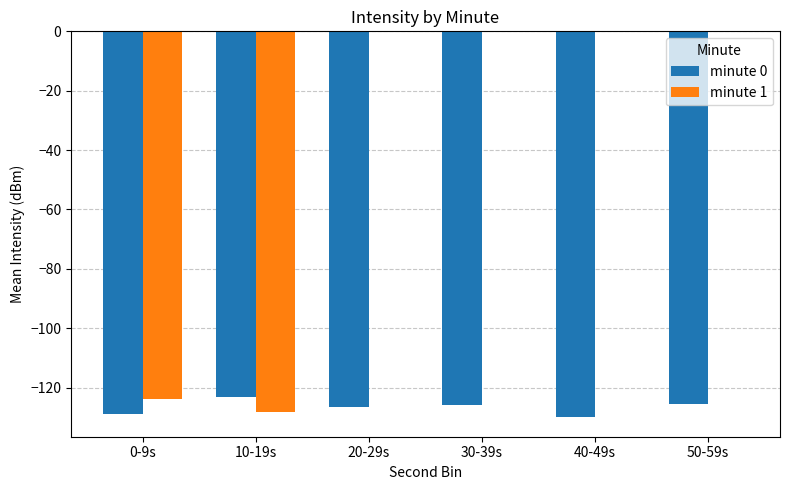

Which series changed the most between 10-19s and 40-49s?

minute 1